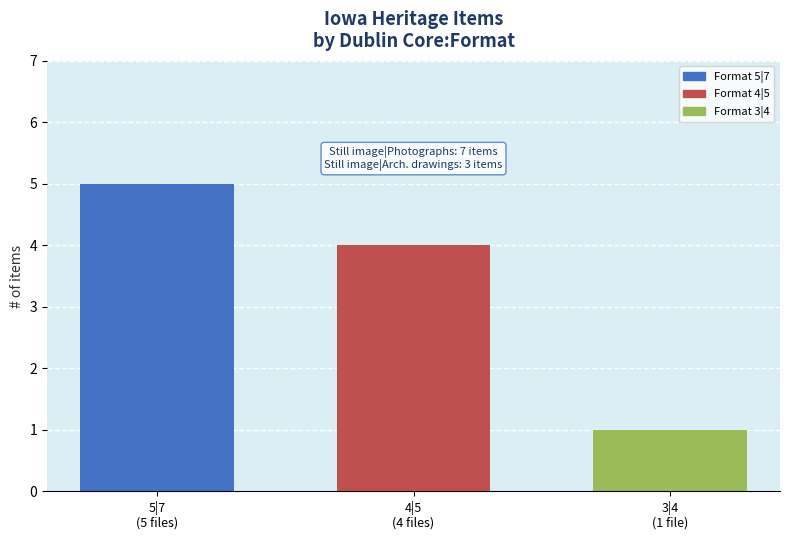

Is it true that the value at 5|7
(5 files) is 5?

True